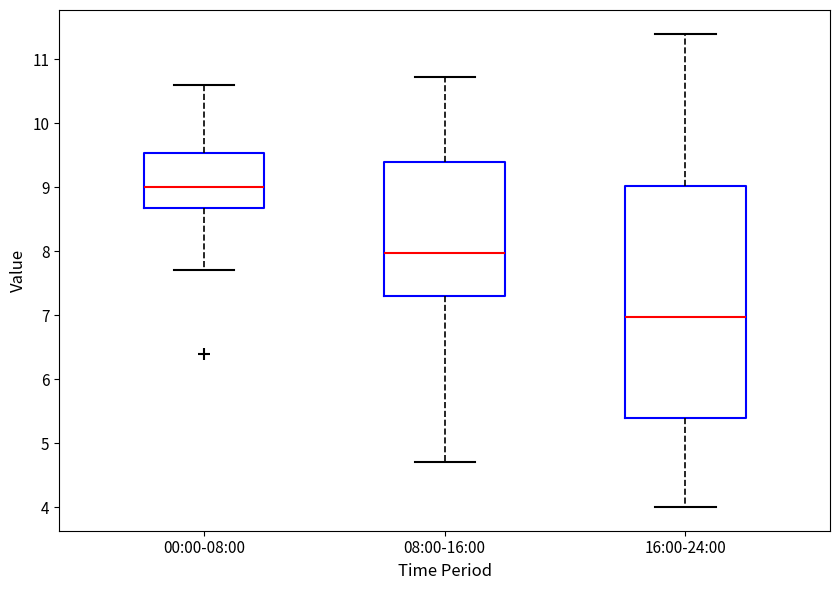

Comparing the boxes themselves (not the whiskers), which one is the tallest?

16:00-24:00